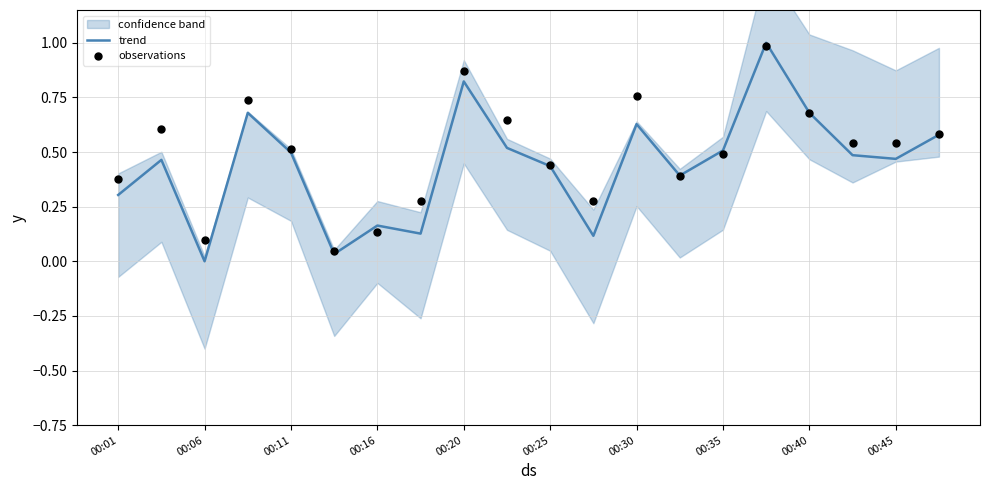

What is the total value across all series at 17?

1.0